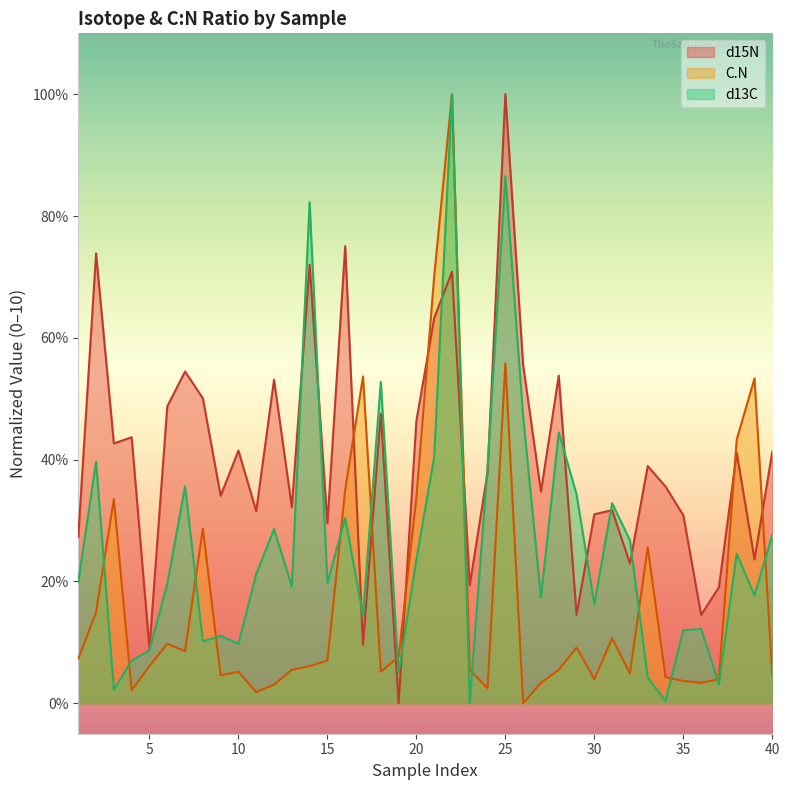

Does the chart display data point markers on the line(s)?

No